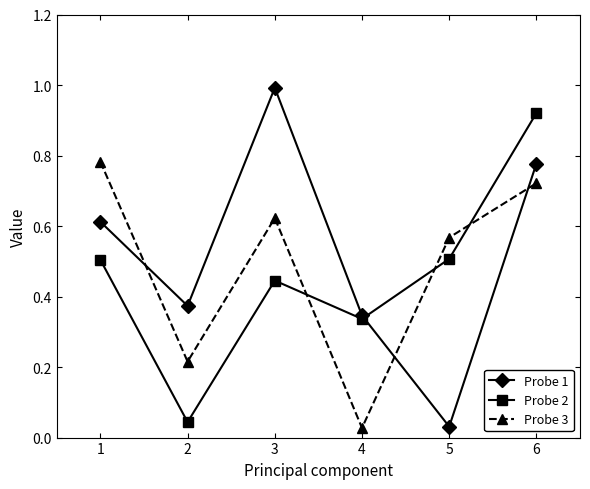

What is the value of the Probe 2 point at the 1st from the left?

0.5